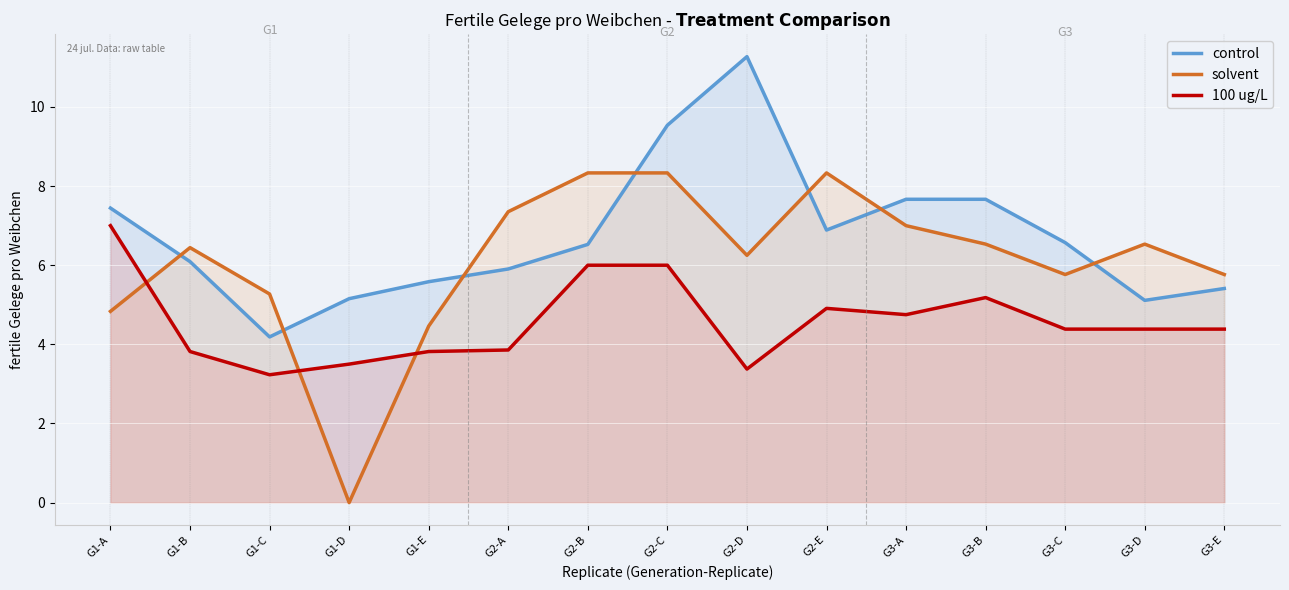

Which series has the largest total across all categories?

control